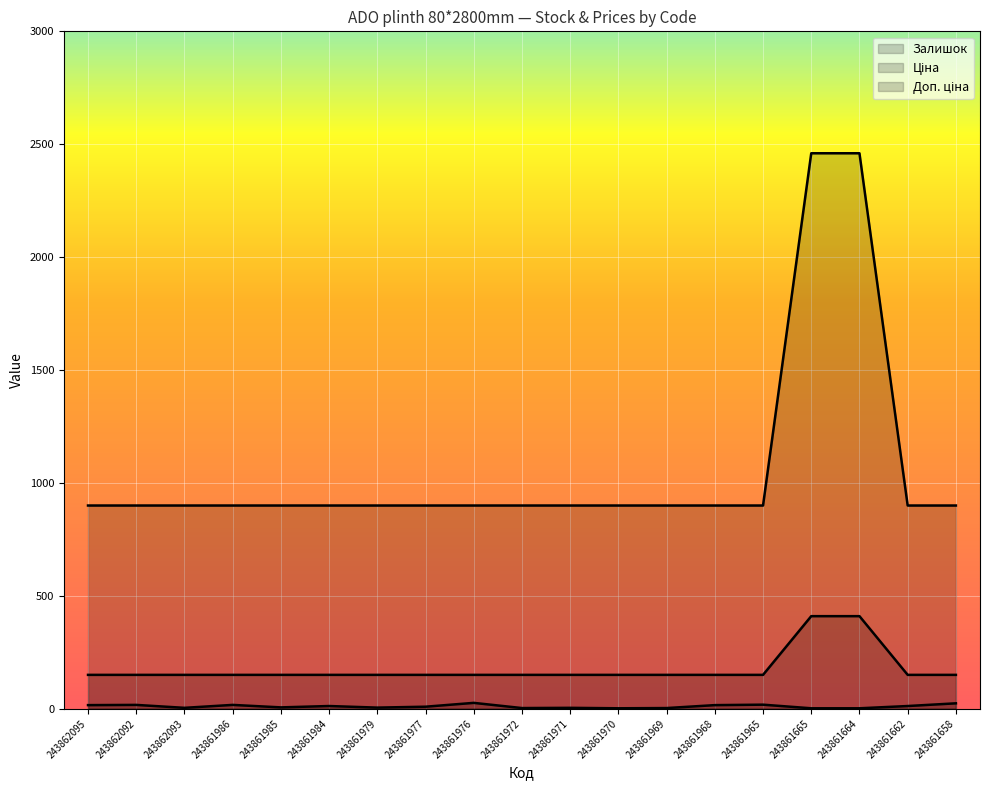

At which label does Залишок reach its minimum?

243861970